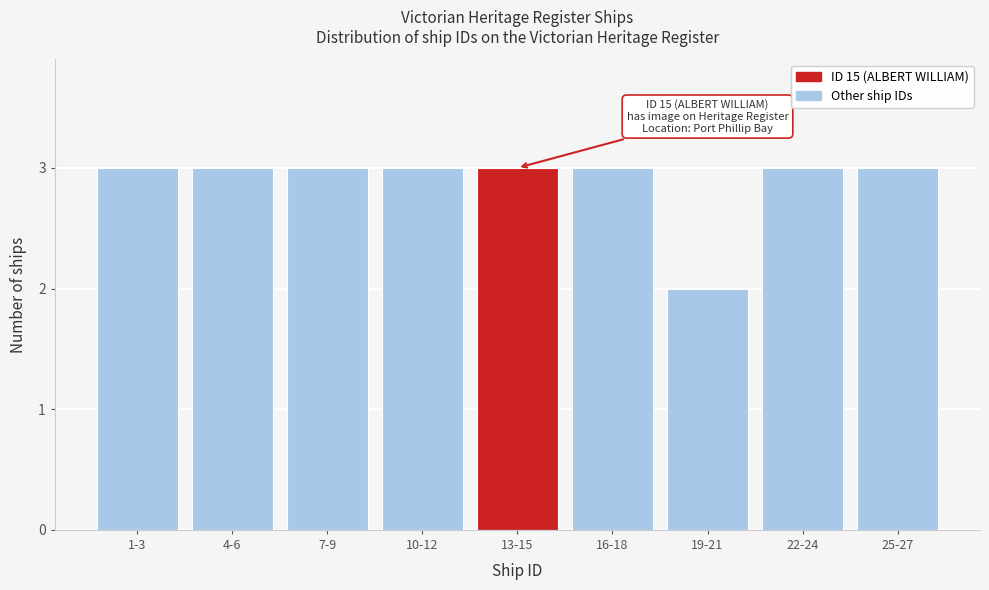

Reading right to left, extract all data points from this chart.

3	3	2	3	3	3	3	3	3